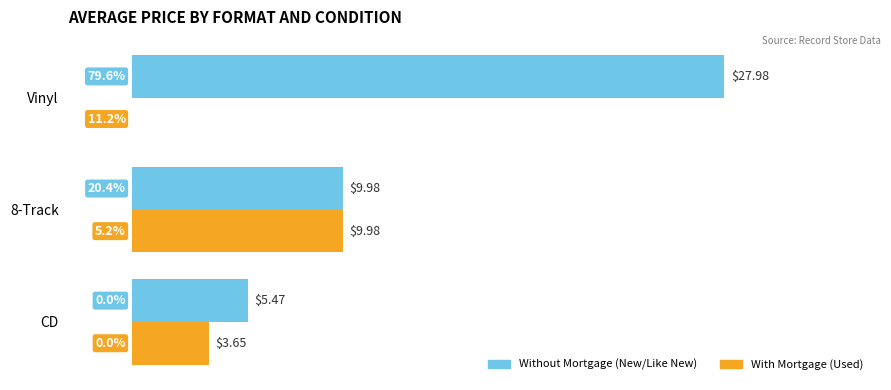

At which category does the chart reach its peak across all series?

Vinyl